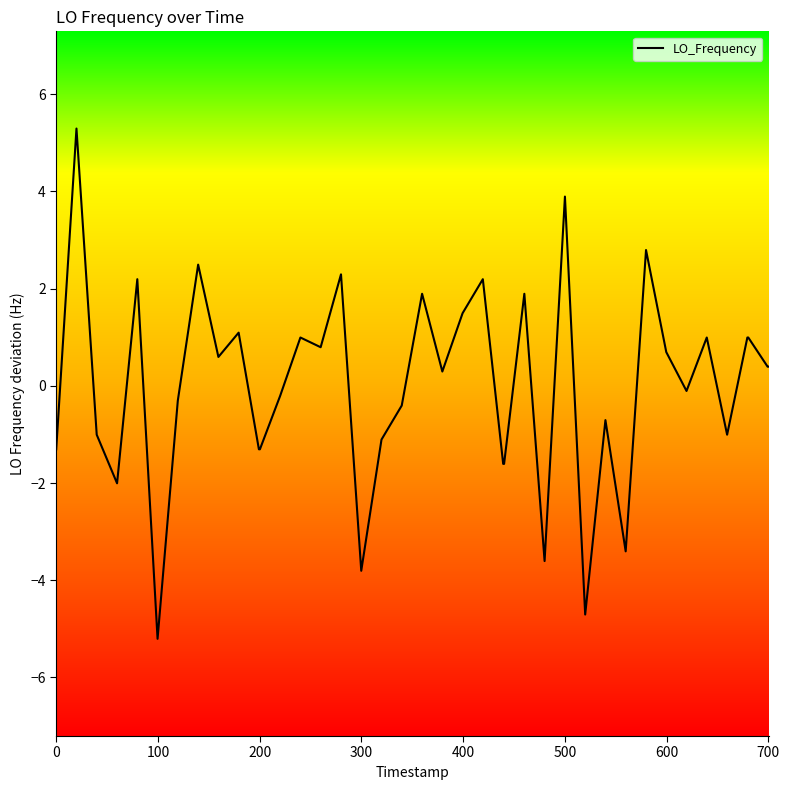

What is the greatest value displayed?

5.3